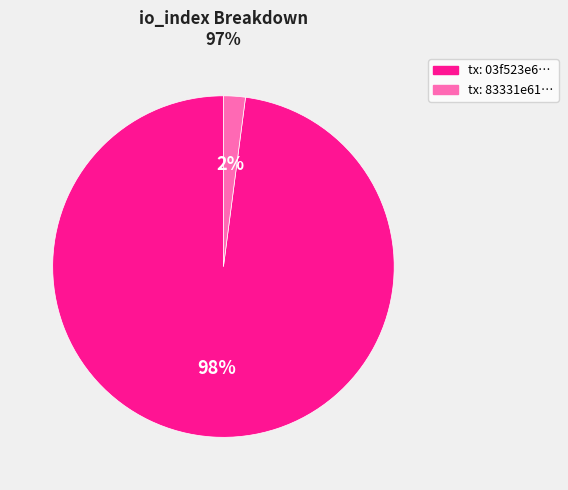

How many slices are in this pie chart?

2